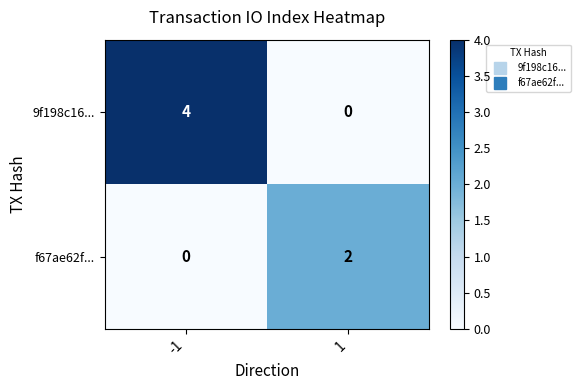

How many values in the 9f198c16... series are below 4?

1